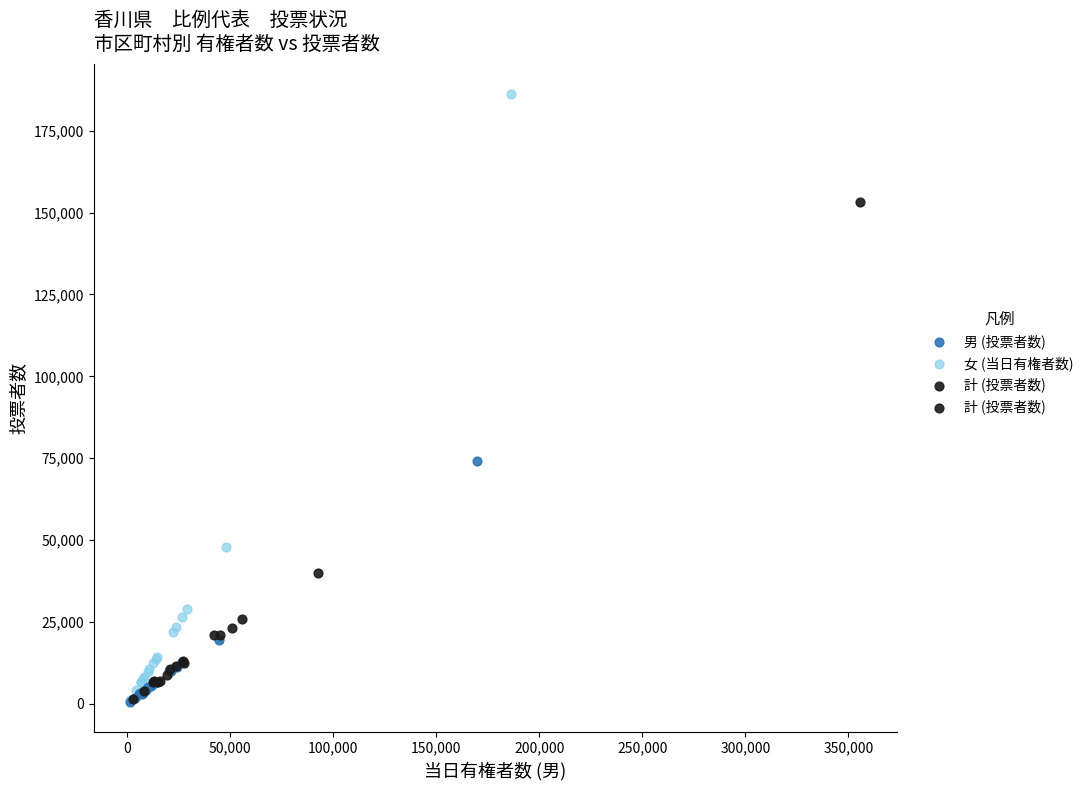

Which series has the largest Y range (max minus min)?

女 (当日有権者数)